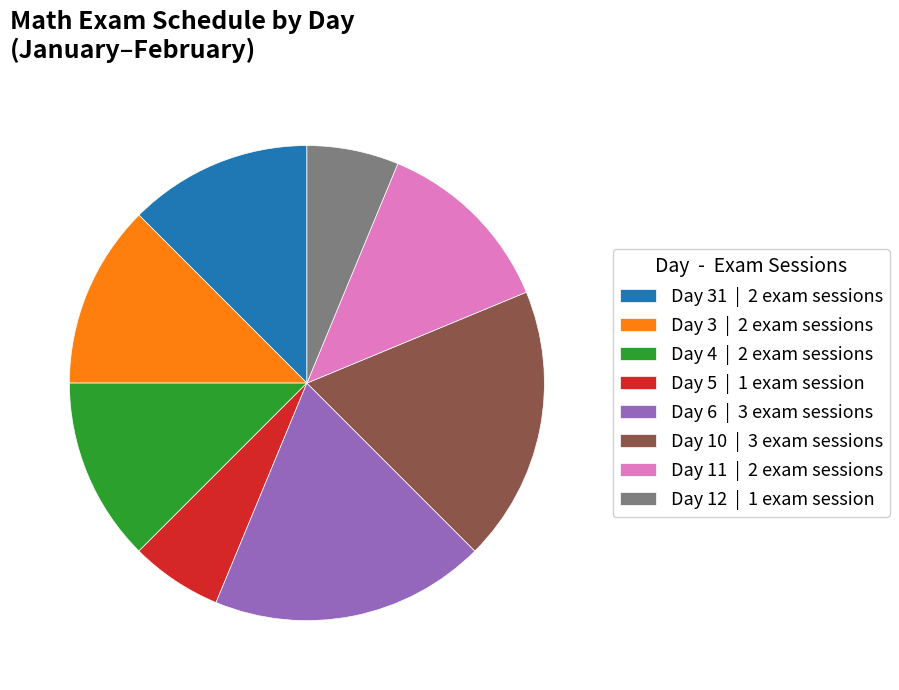

Approximately how many times larger is the value at Day 12 | 1 exam session compared to Day 5 | 1 exam session?

1.0